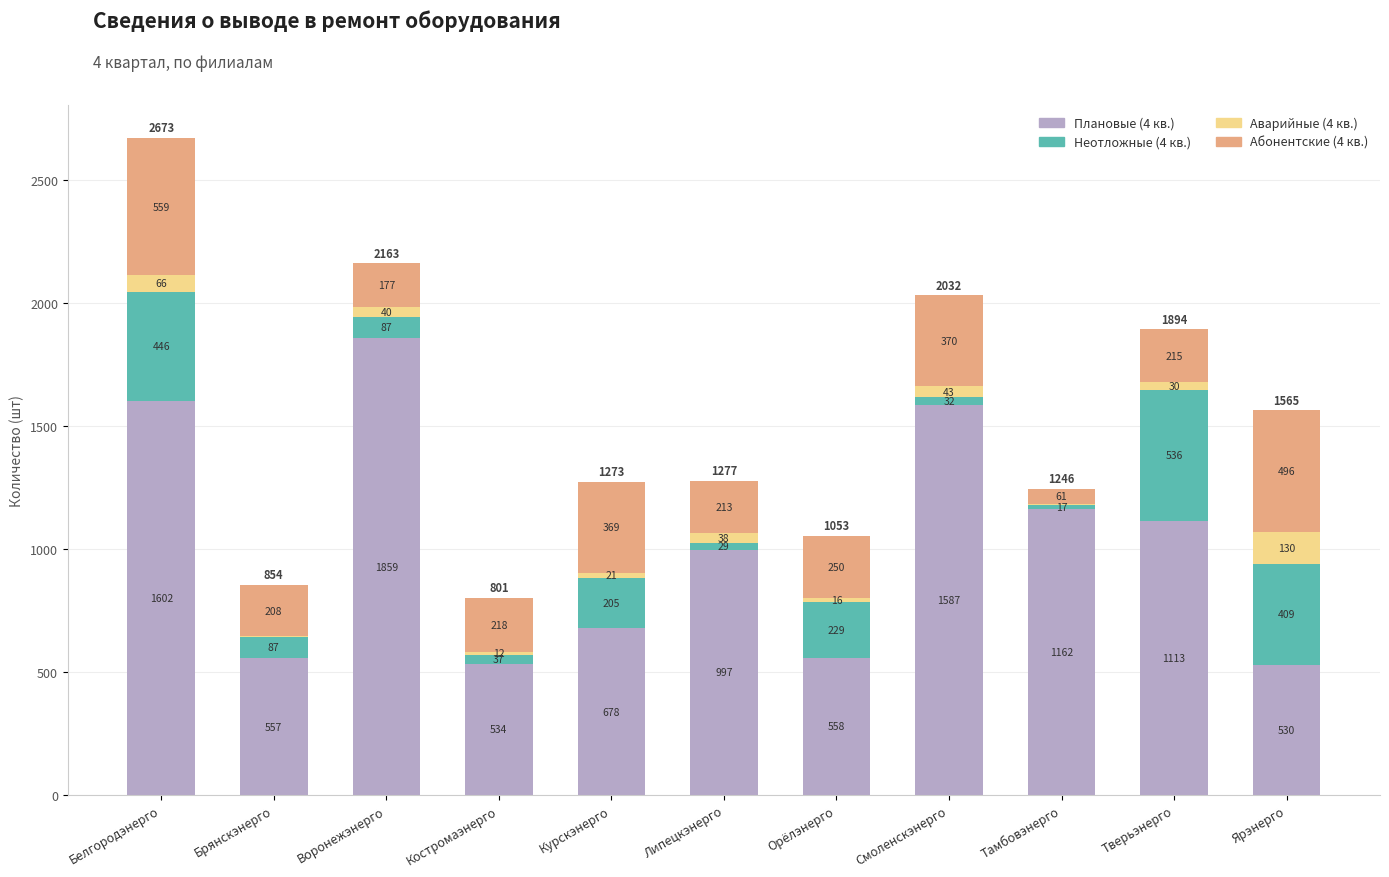

At which label is Плановые (4 кв.) closest to 1194?

Тамбовэнерго